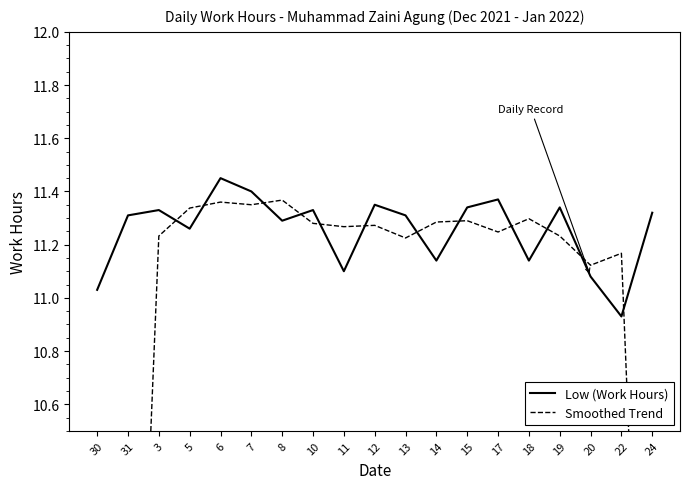

At which label does Smoothed Trend first exceed 11?

3